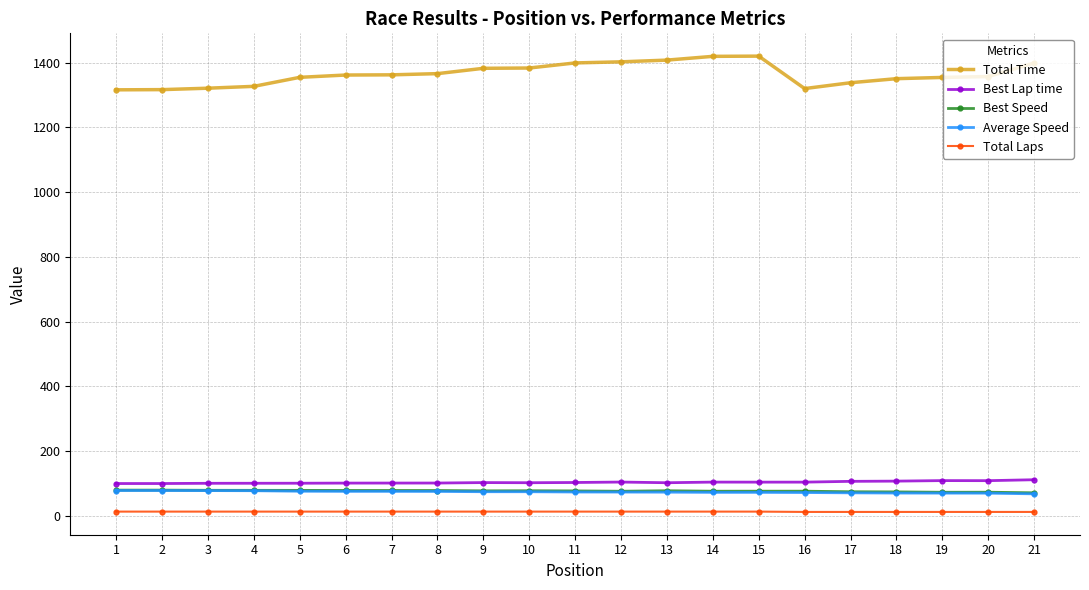

True or false: Total Laps and Average Speed cross at least once.

False